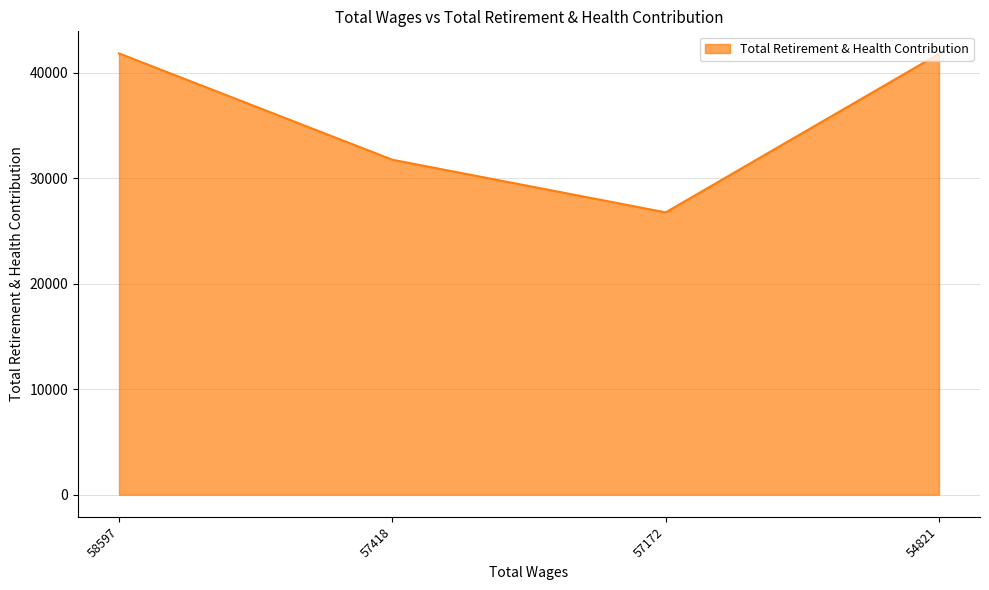

What is the average value?

35556